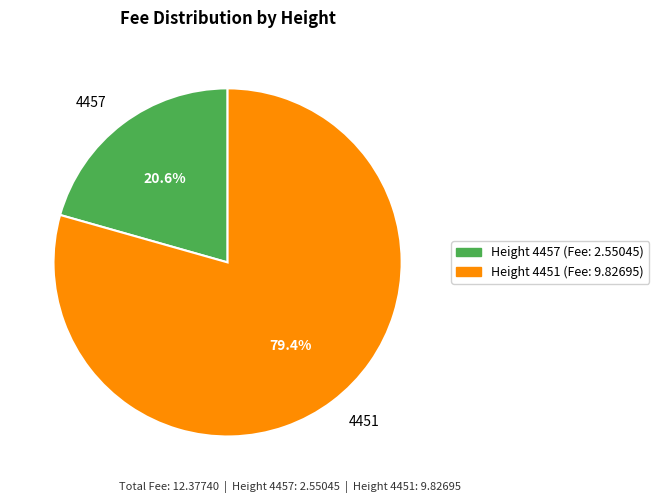

What is the ratio of the value at 4457 to the value at 4451?

0.3